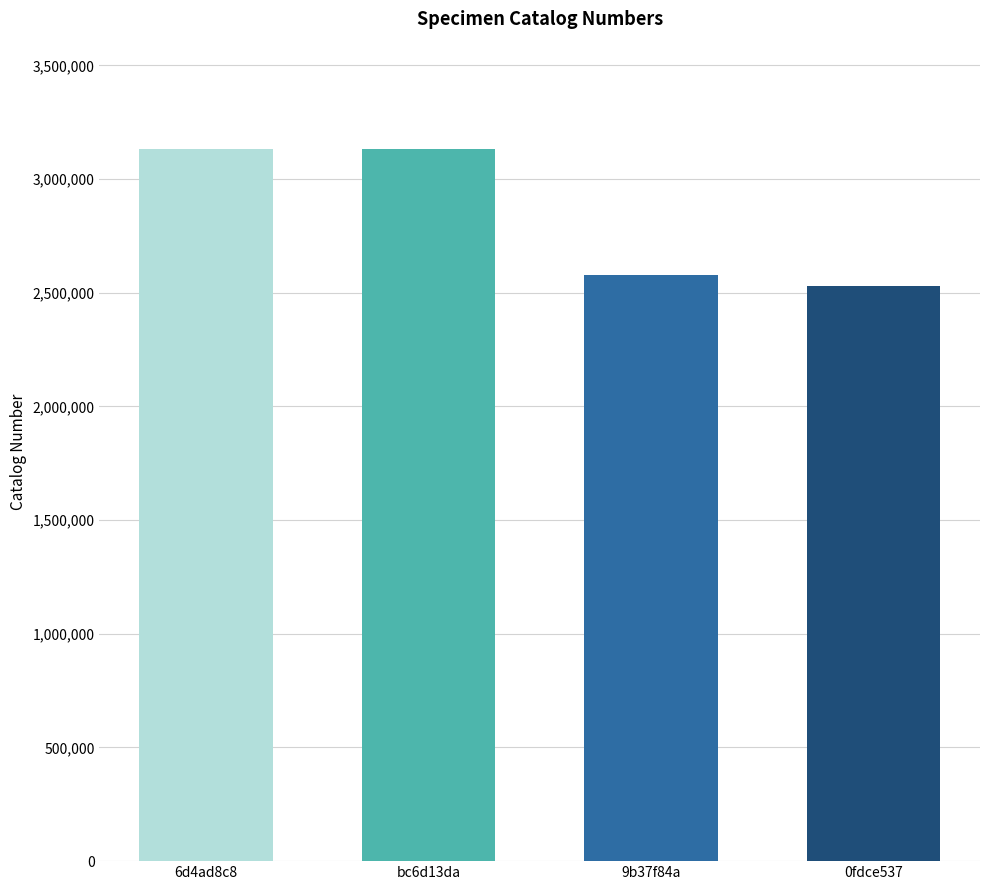

The chart shows a value of 3134569 at bc6d13da. True or false?

True